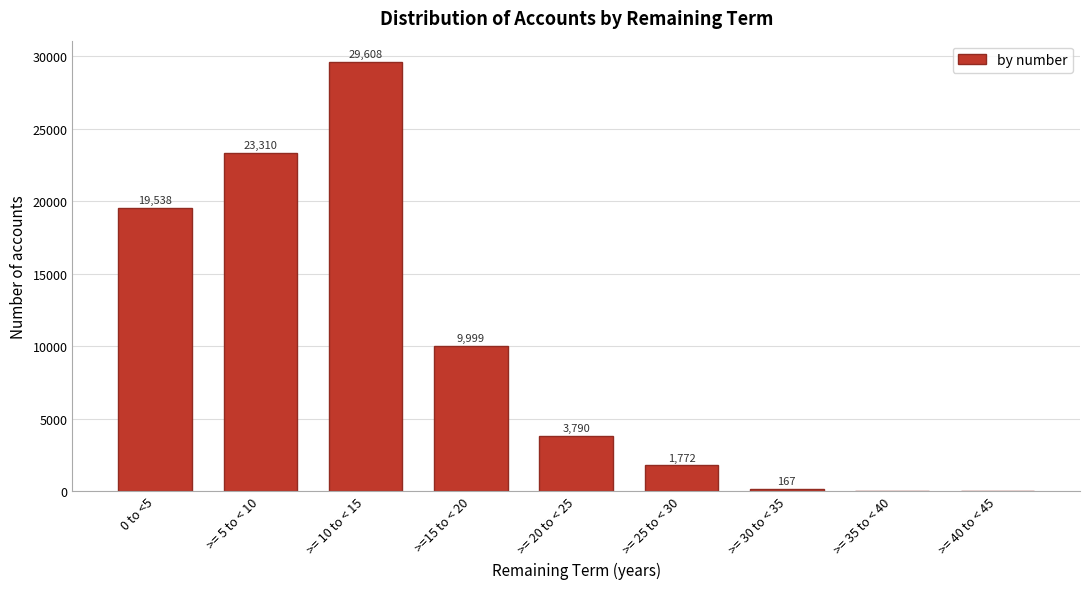

Reading left to right, transcribe all the data shown in this chart.

0 to <5=19538	>= 5 to < 10=23310	>= 10 to < 15=29608	>=15 to < 20=9999	>= 20 to < 25=3790	>= 25 to < 30=1772	>= 30 to < 35=167	>= 35 to < 40=0	>= 40 to < 45=0